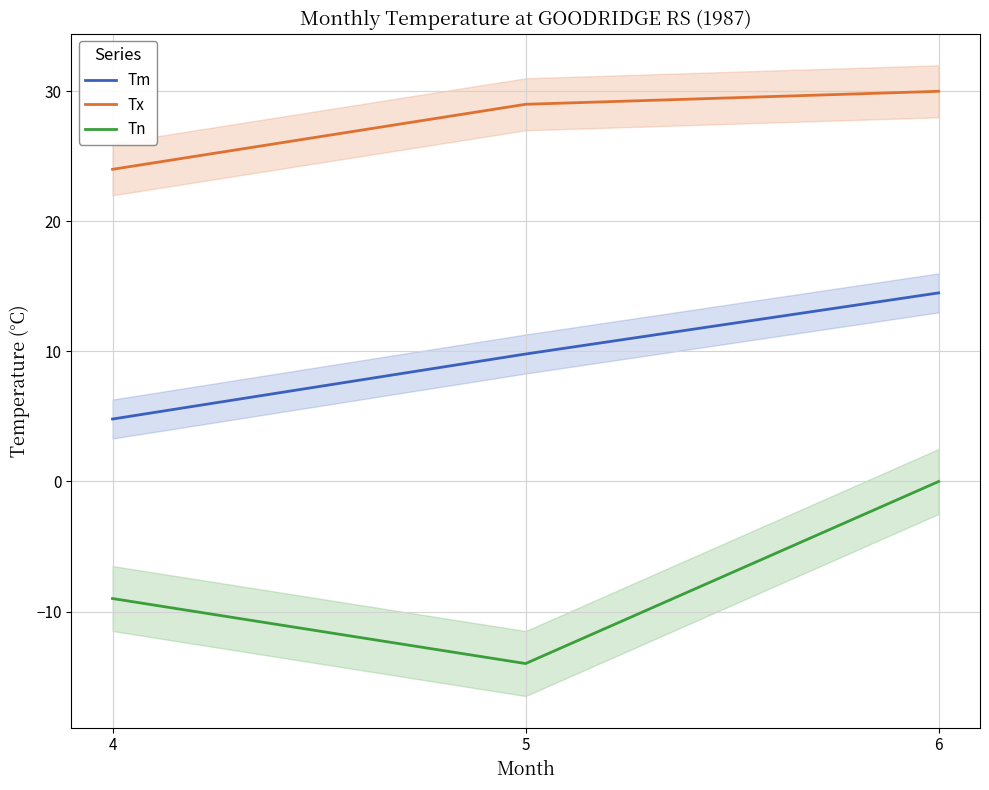

The Tm series shows 17.0 at 5. True or false?

False